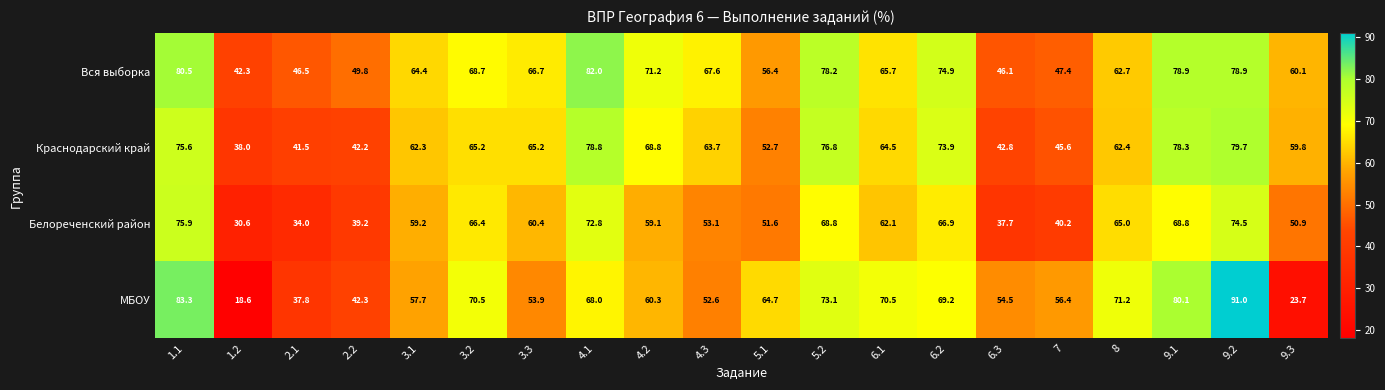

What is the maximum value shown in the chart?

91.0